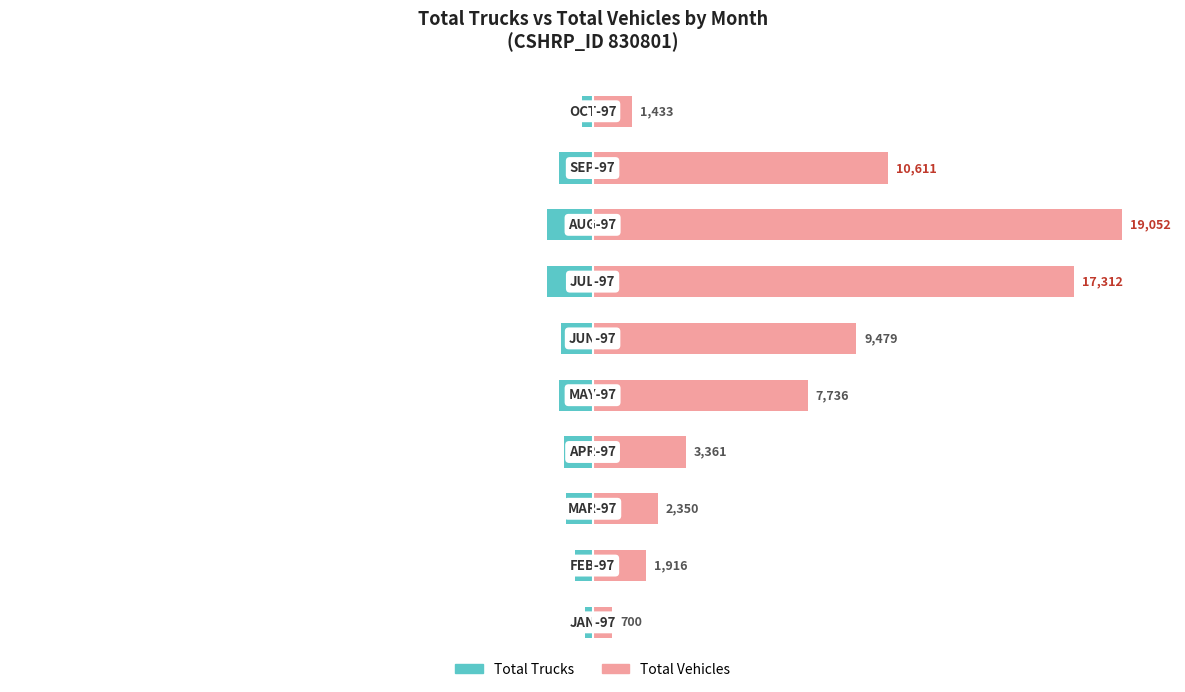

What is the average value of the Total Trucks series?

-5.3